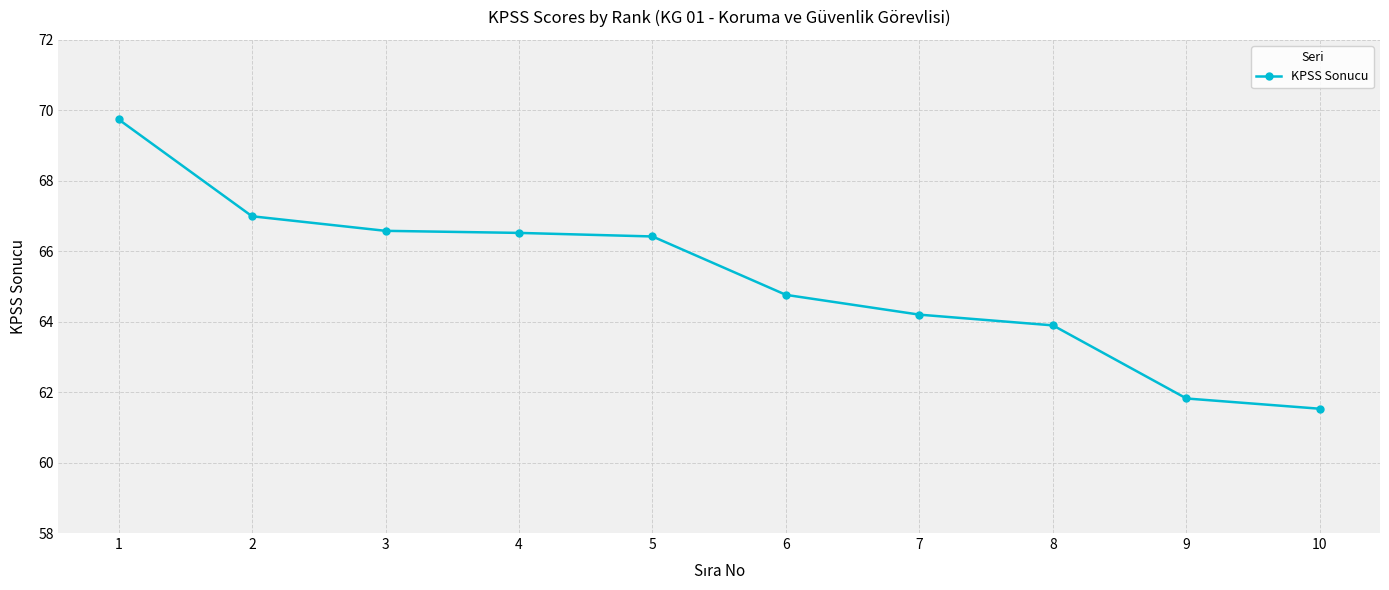

What is the maximum value shown in the chart?

69.7